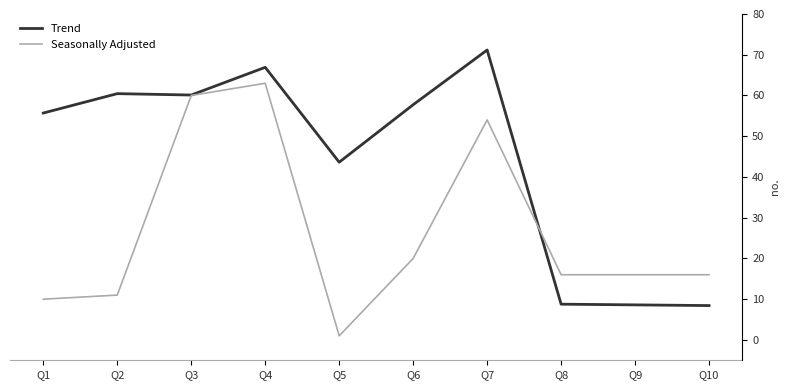

At which category is the sum across all series the highest?

Q7